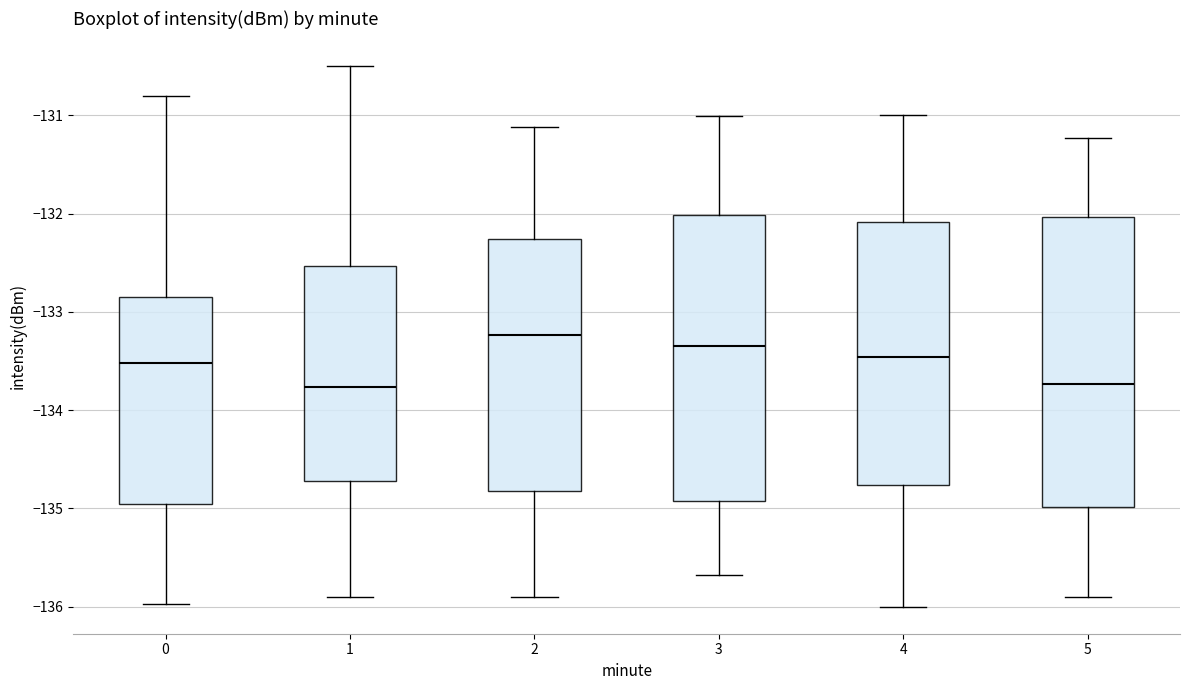

Reading left to right, read every box against the y-axis: the position of its median line, the range the box covers, and the ends of its whiskers. The values are not printed on the chart, so give them approximately, as read against the axis.

0: median -133.5, box -135.0 to -132.9, whiskers -136.0 to -130.8
1: median -133.8, box -134.7 to -132.5, whiskers -135.9 to -130.5
2: median -133.2, box -134.8 to -132.3, whiskers -135.9 to -131.1
3: median -133.3, box -134.9 to -132.0, whiskers -135.7 to -131.0
4: median -133.5, box -134.8 to -132.1, whiskers -136.0 to -131.0
5: median -133.7, box -135.0 to -132.0, whiskers -135.9 to -131.2